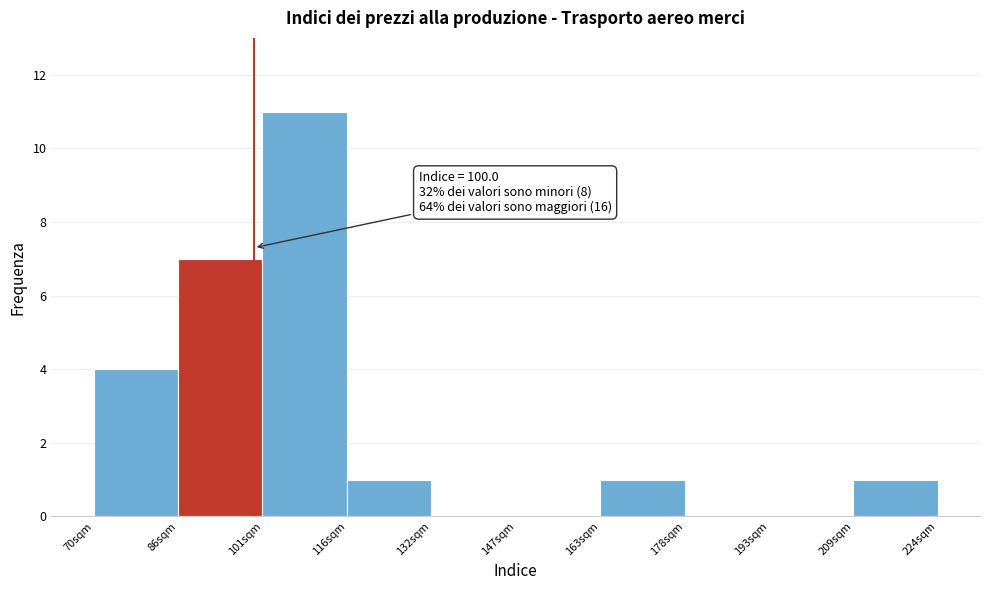

Over which range of the x-axis is the bar tallest?

102 to 116